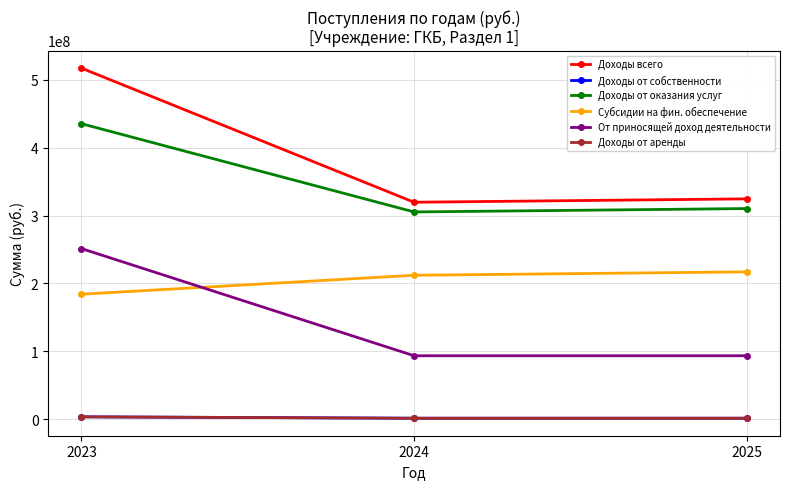

What is the sum of all Субсидии на фин. обеспечение values?

613176826.6